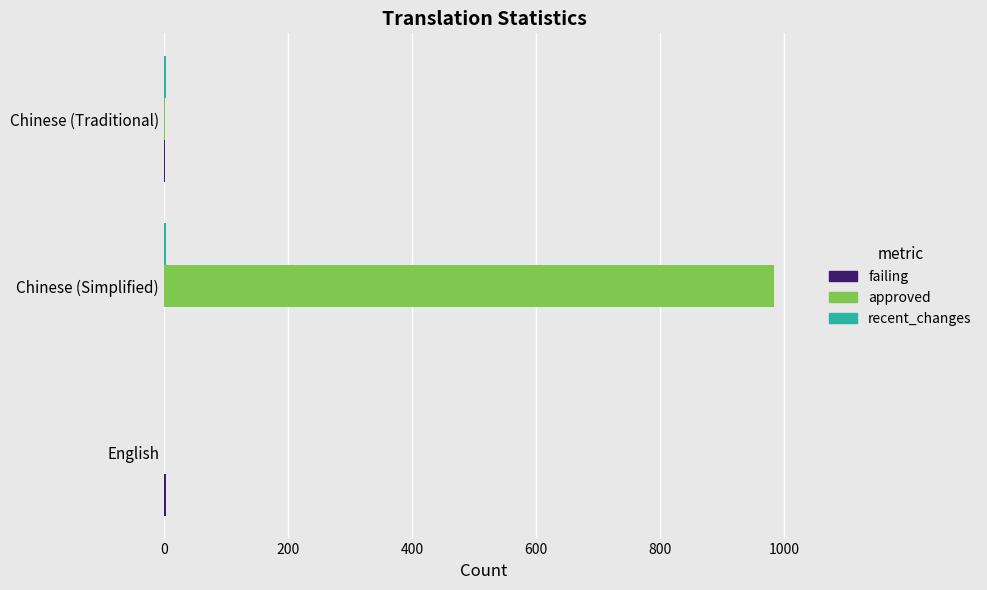

The approved series shows 0 at English. True or false?

True